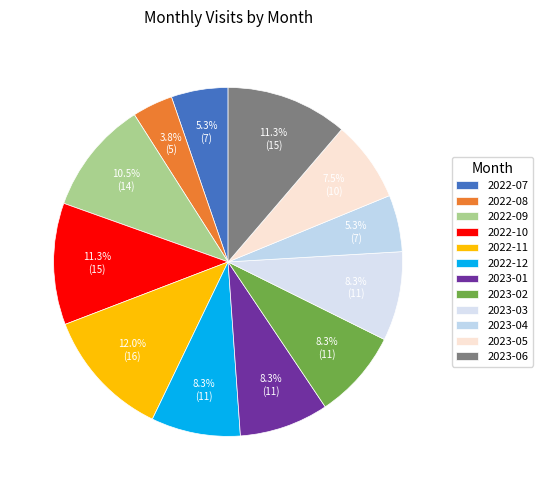

How many segments does this pie chart have?

12